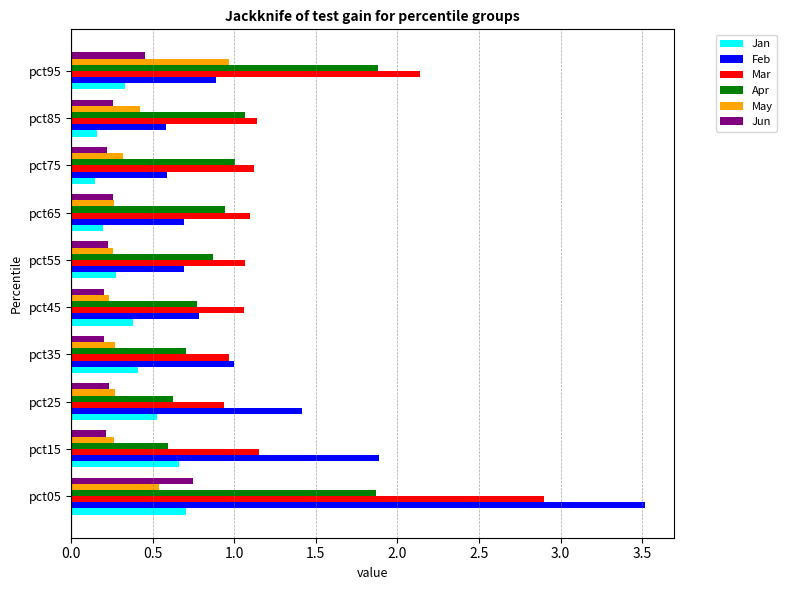

At which category is the sum across all series the highest?

pct05